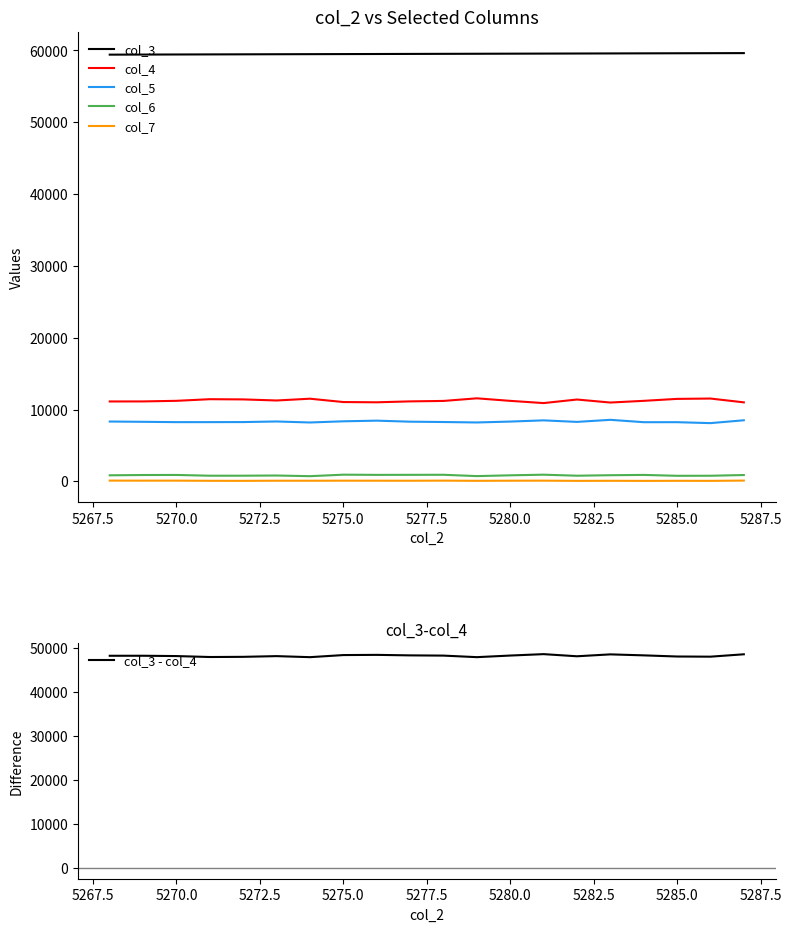

True or false: col_3 - col_4 and col_4 cross at least once.

False